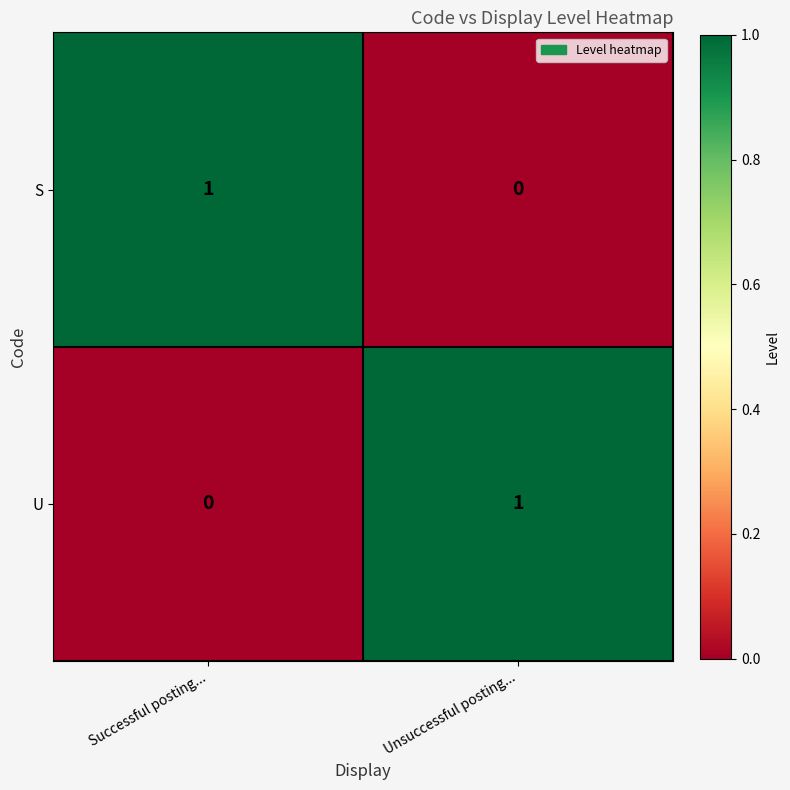

The value of S at Successful posting... is 1. True or false?

True